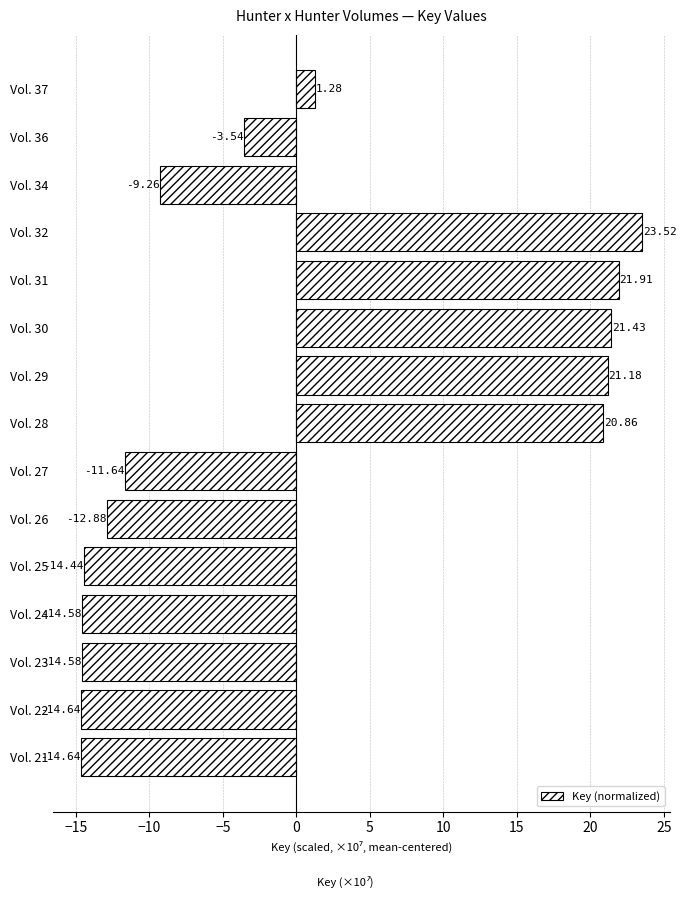

What is the difference between the maximum and minimum values?

38.2